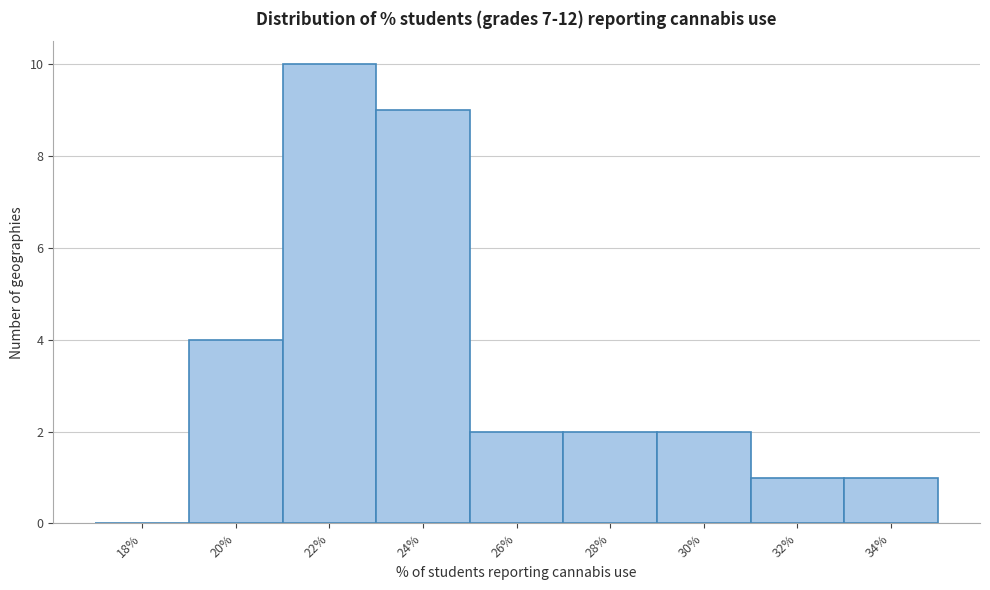

Reading left to right, list all the values displayed in this chart.

18%=0	20%=4	22%=10	24%=9	26%=2	28%=2	30%=2	32%=1	34%=1